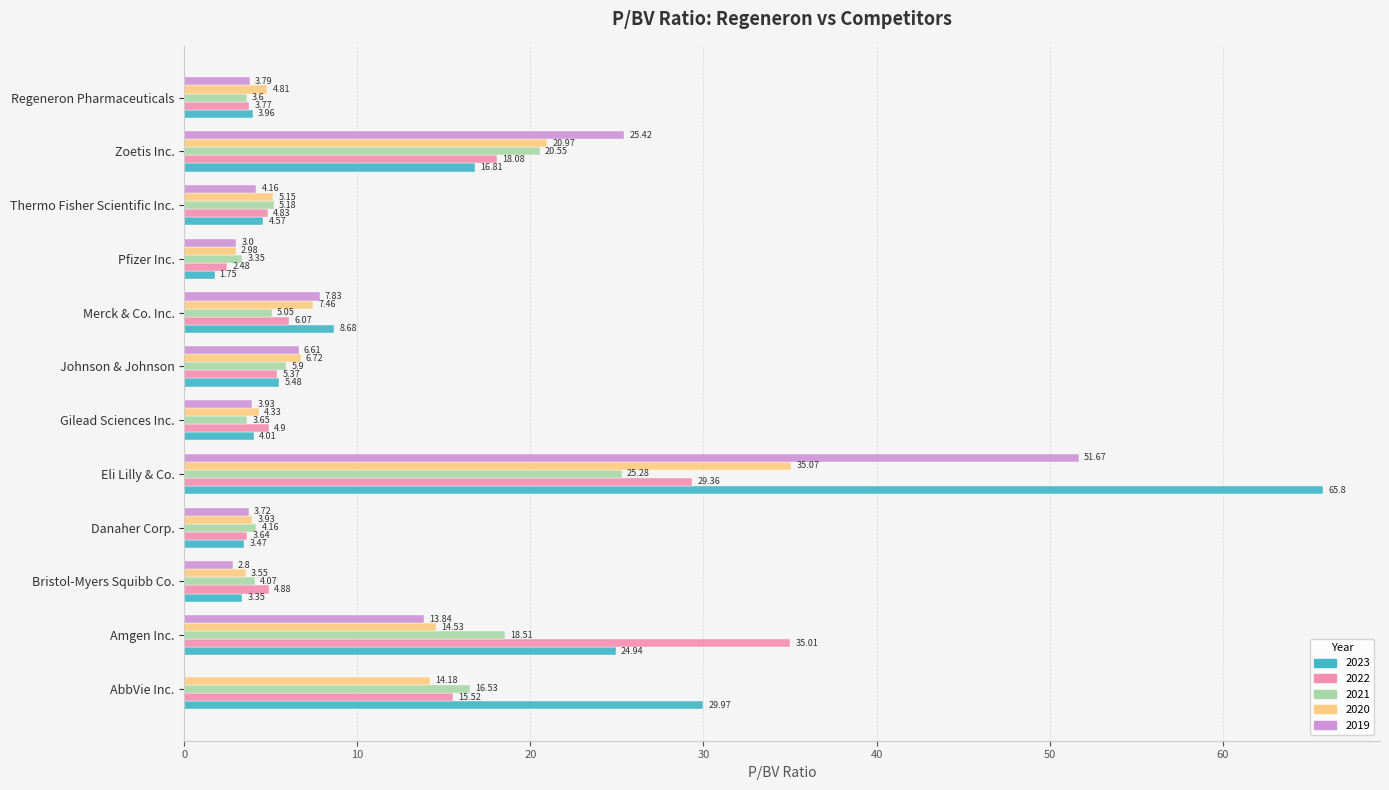

Which series has the largest total across all categories?

2023